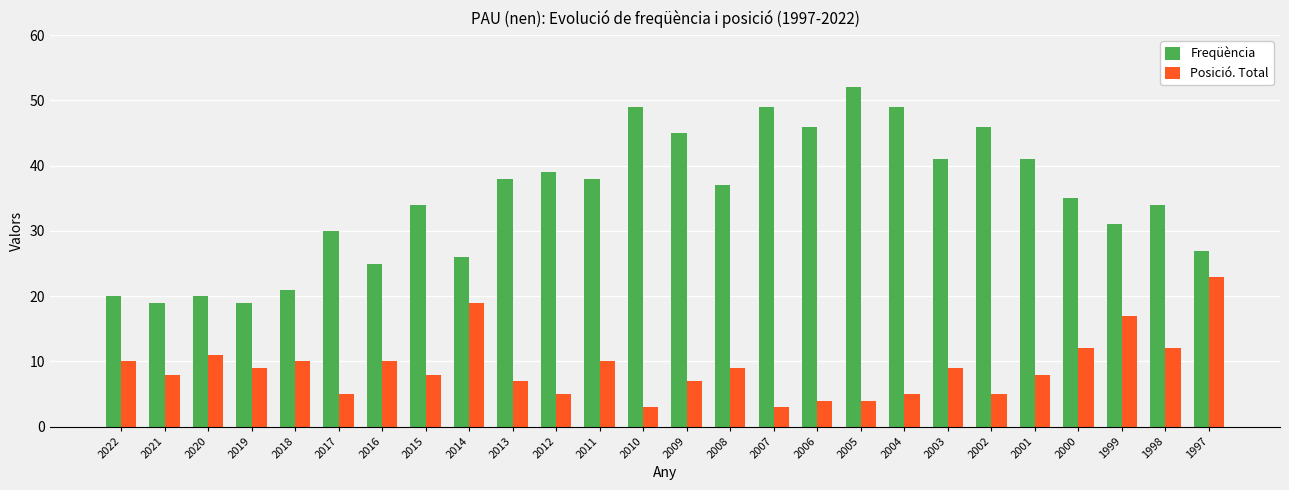

Reading left to right, extract all data points from this chart.

Freqüència: 20	19	20	19	21	30	25	34	26	38	39	38	49	45	37	49	46	52	49	41	46	41	35	31	34	27
Posició. Total: 10	8	11	9	10	5	10	8	19	7	5	10	3	7	9	3	4	4	5	9	5	8	12	17	12	23